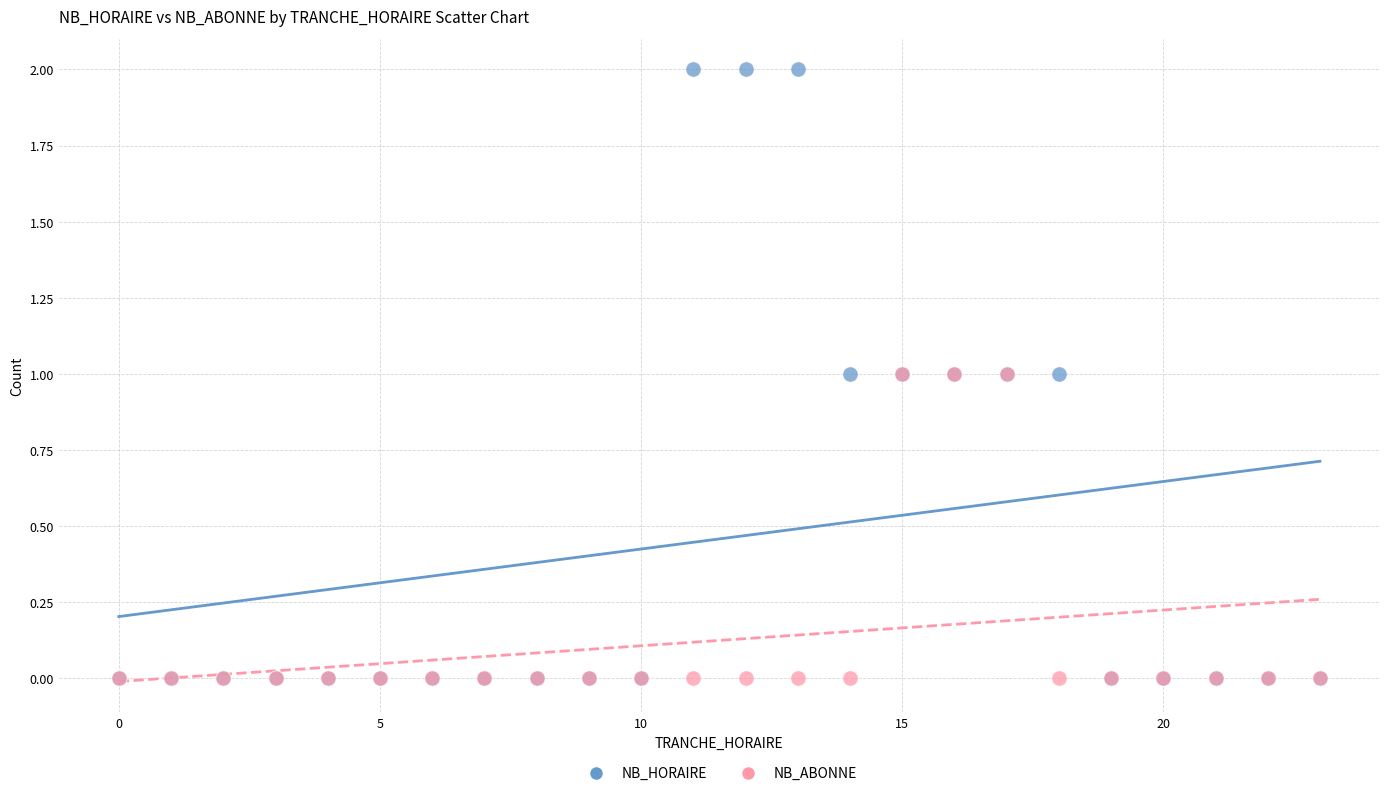

Which series has the largest Y range (max minus min)?

NB_HORAIRE